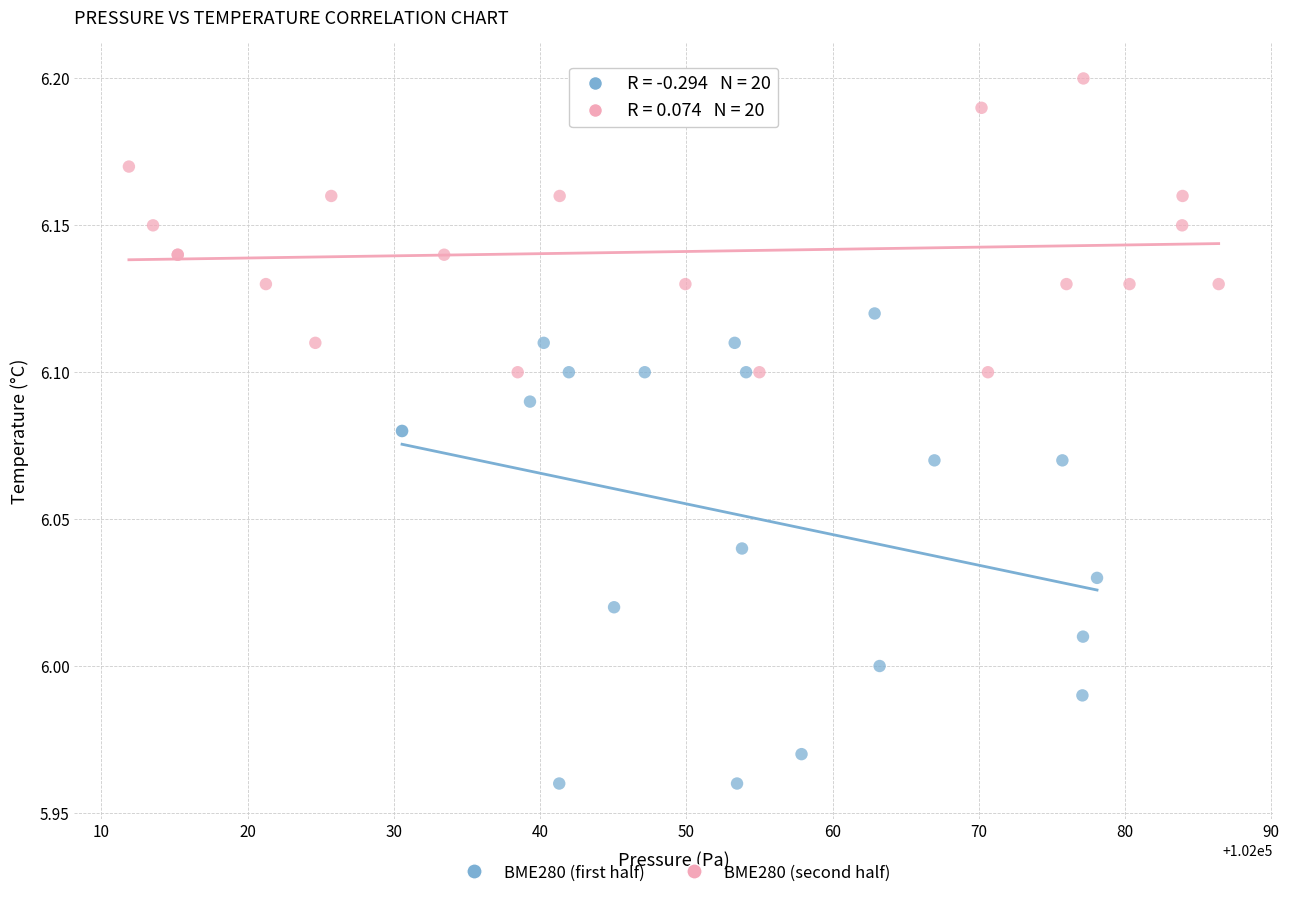

Which series contains the highest Y value?

BME280 (second half)